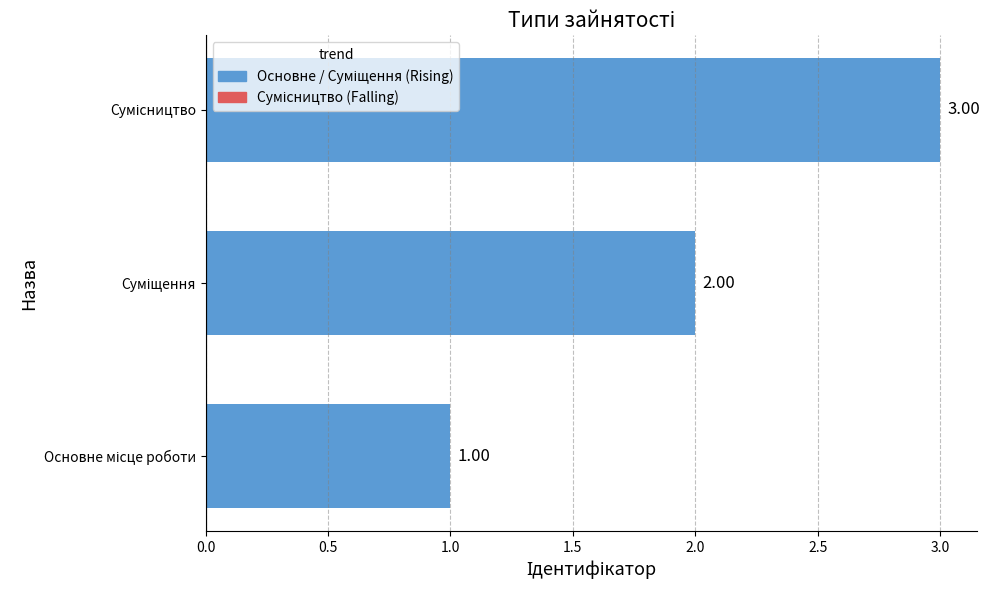

What is the sum of all values?

6